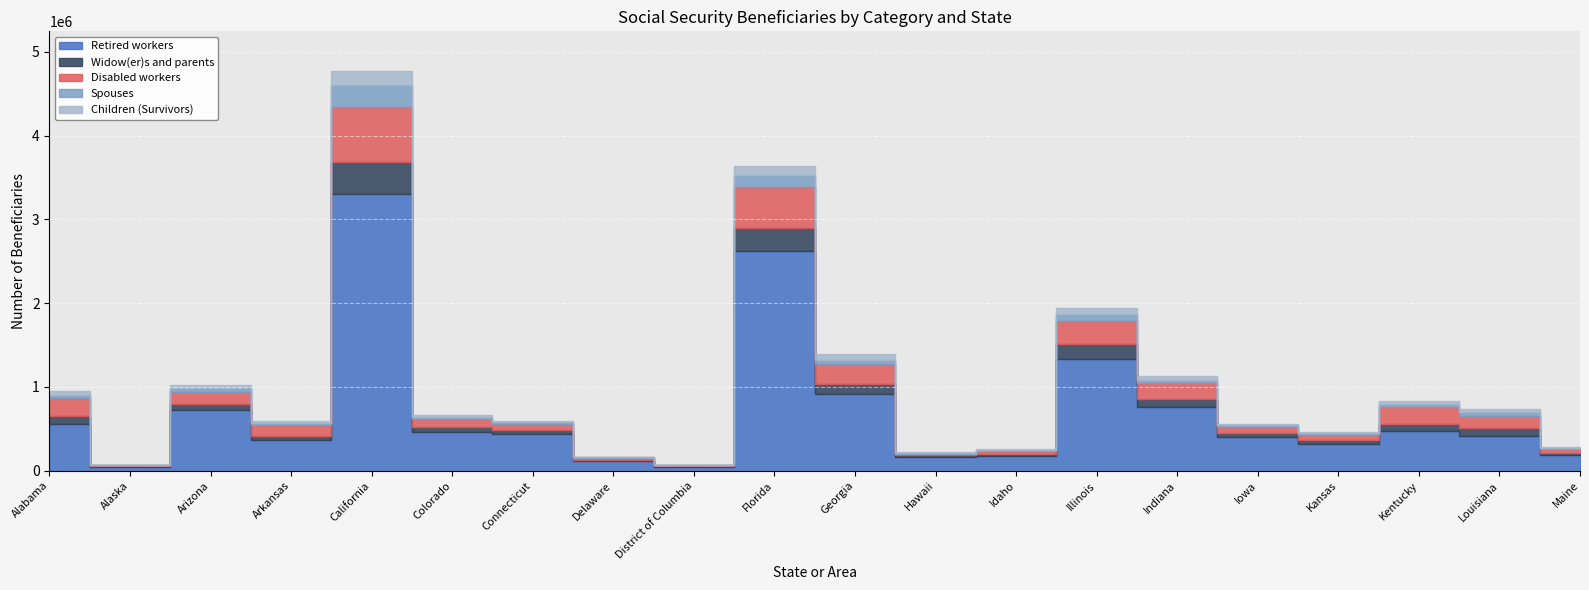

List the series in order of their peak value, lowest first.

Children (Survivors), Spouses, Widow(er)s and parents, Disabled workers, Retired workers